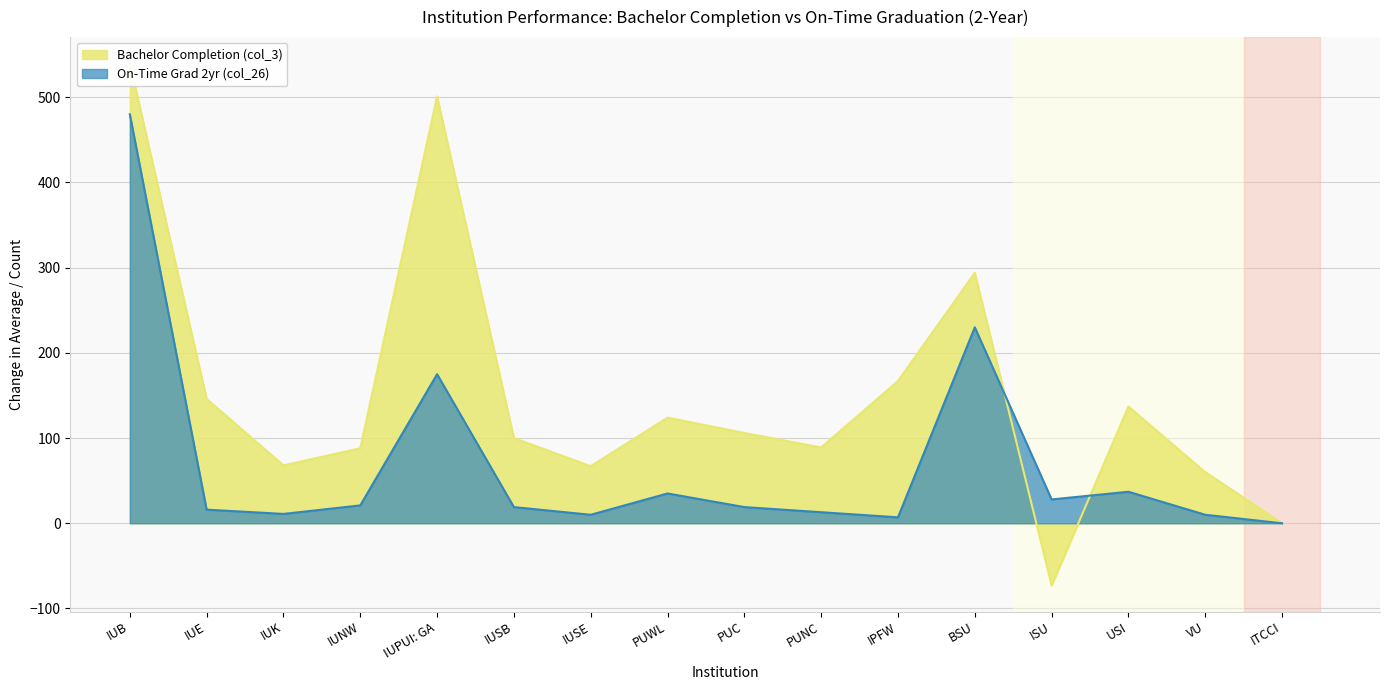

Reading right to left, extract all data points from this chart.

Bachelor Completion (col_3): 0	60	137	-73	294	167	89	106	124	67	100	501	88	68	146	540
On-Time Grad 2yr (col_26): 0	10	37	28	230	7	13	19	35	10	19	175	21	11	16	480